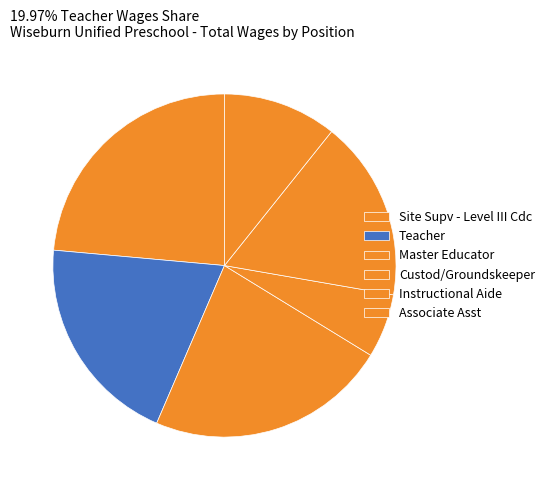

Count the number of slices in the pie.

6